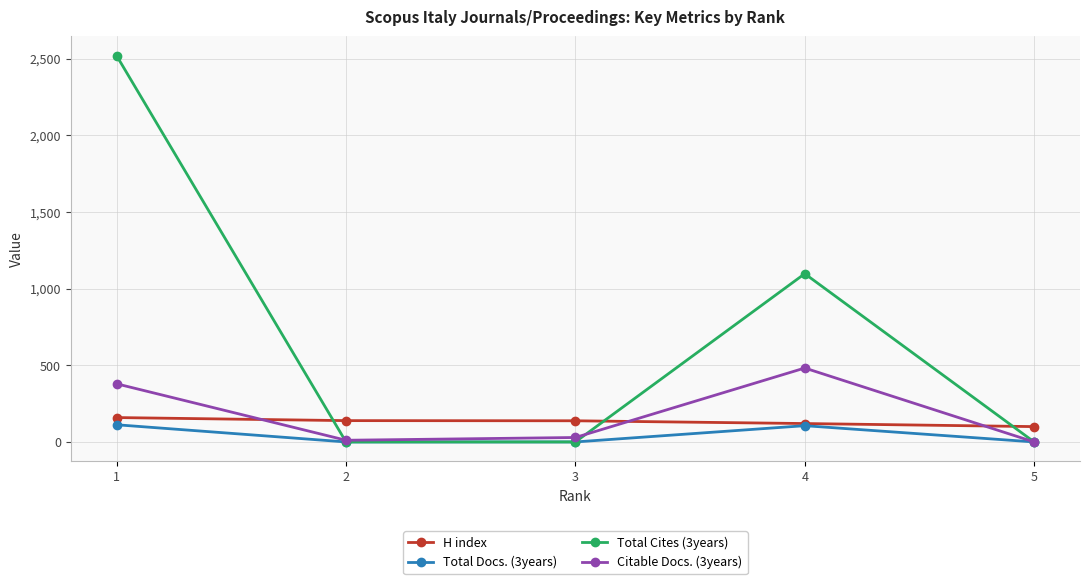

Which series has the largest range (max minus min)?

Total Cites (3years)